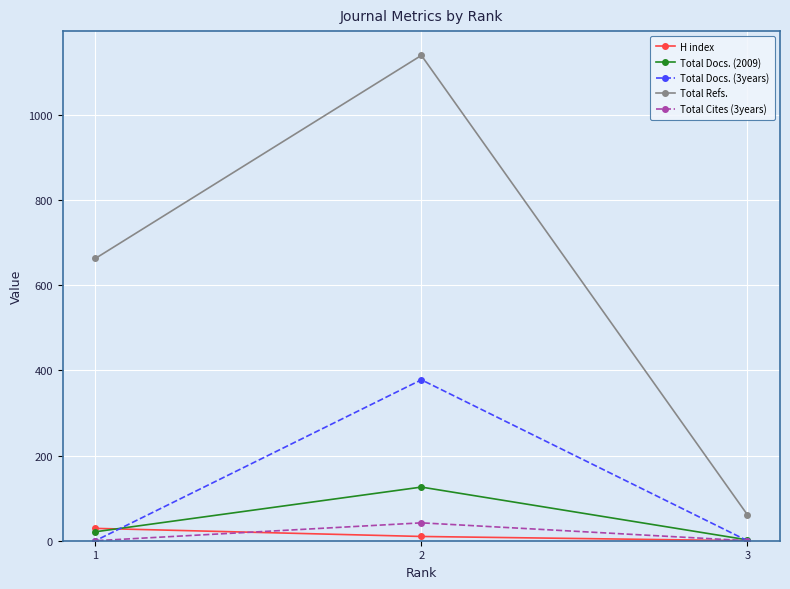

How many lines are shown in the chart?

5